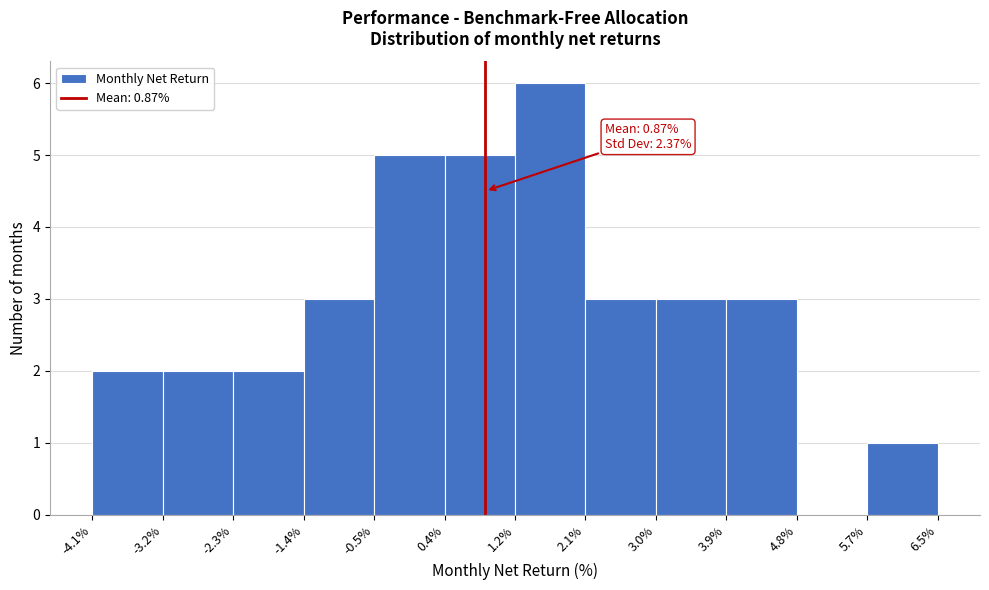

Over which range of the x-axis is the bar tallest?

1.2% to 2.1%